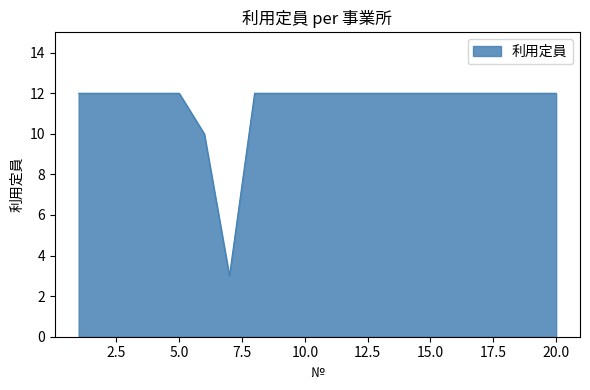

What is the greatest value displayed?

12